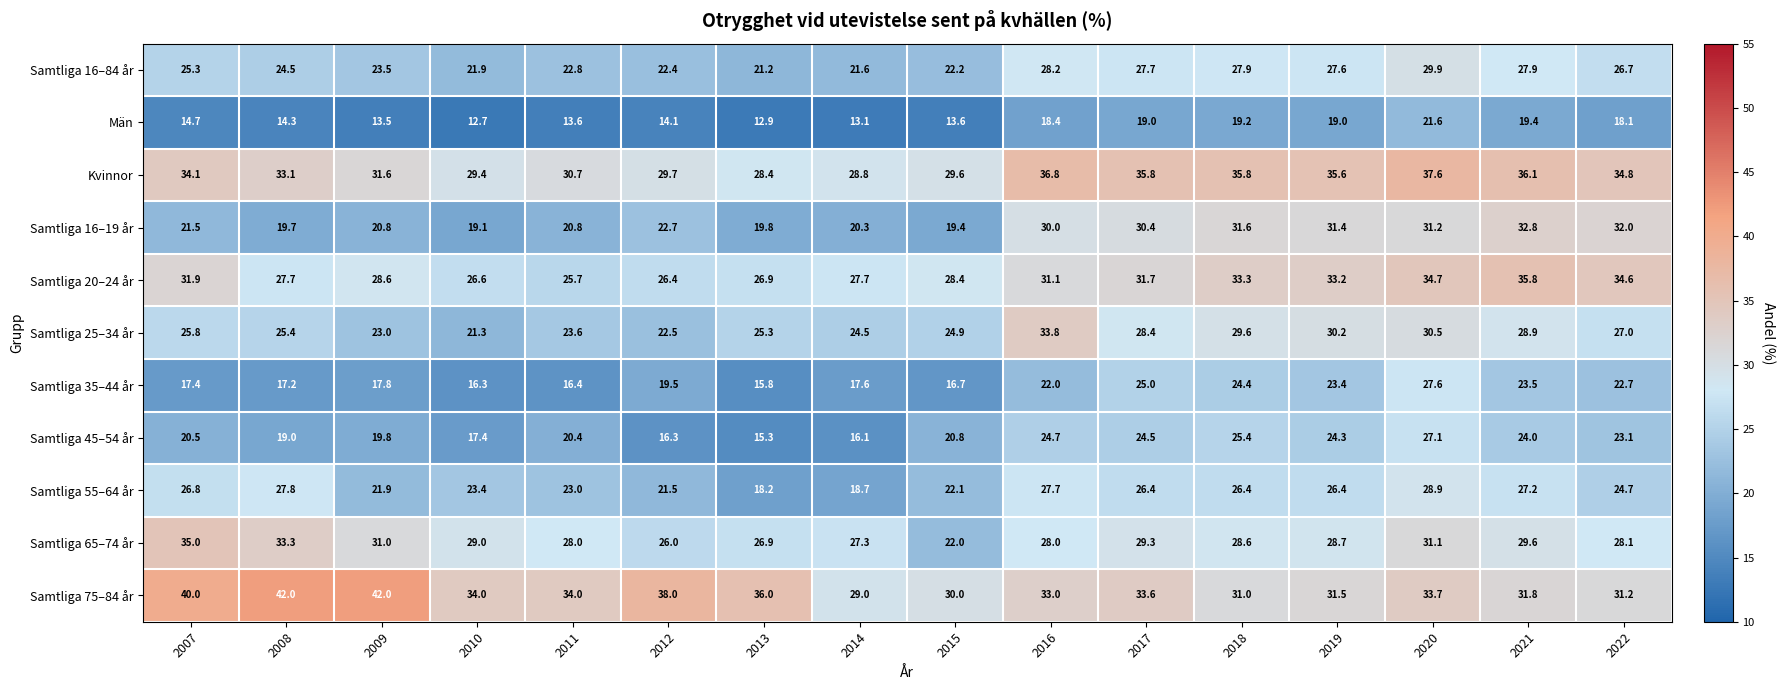

Count the number of data series in this chart.

11